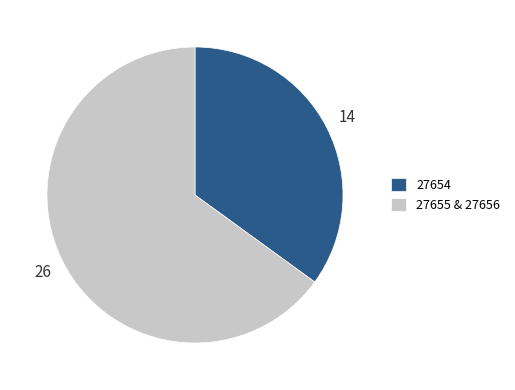

Which slice represents more than half of the pie?

27655 & 27656